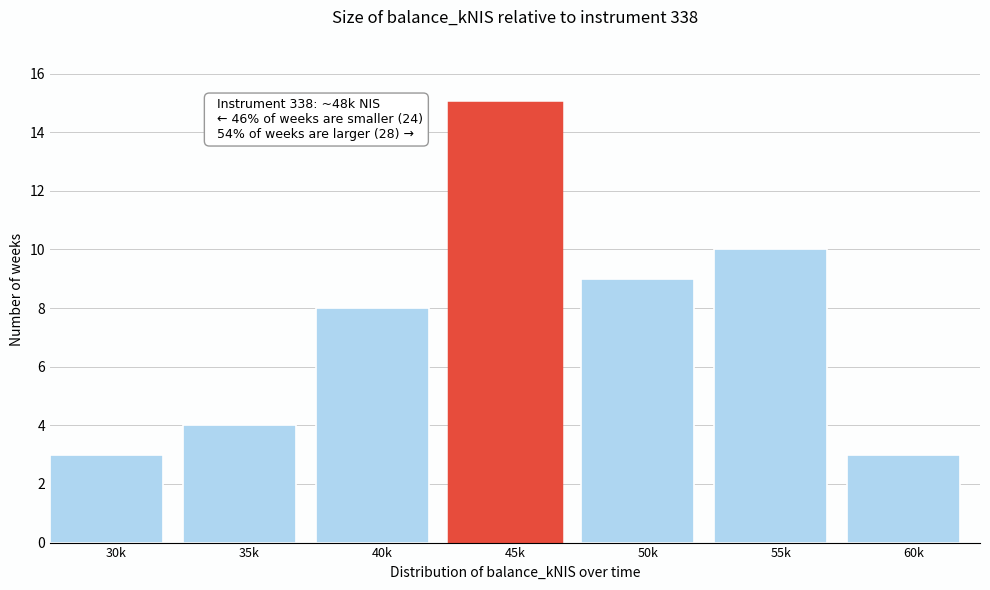

Reading left to right, transcribe all the data shown in this chart.

30k=3	35k=4	40k=8	45k=15	50k=9	55k=10	60k=3